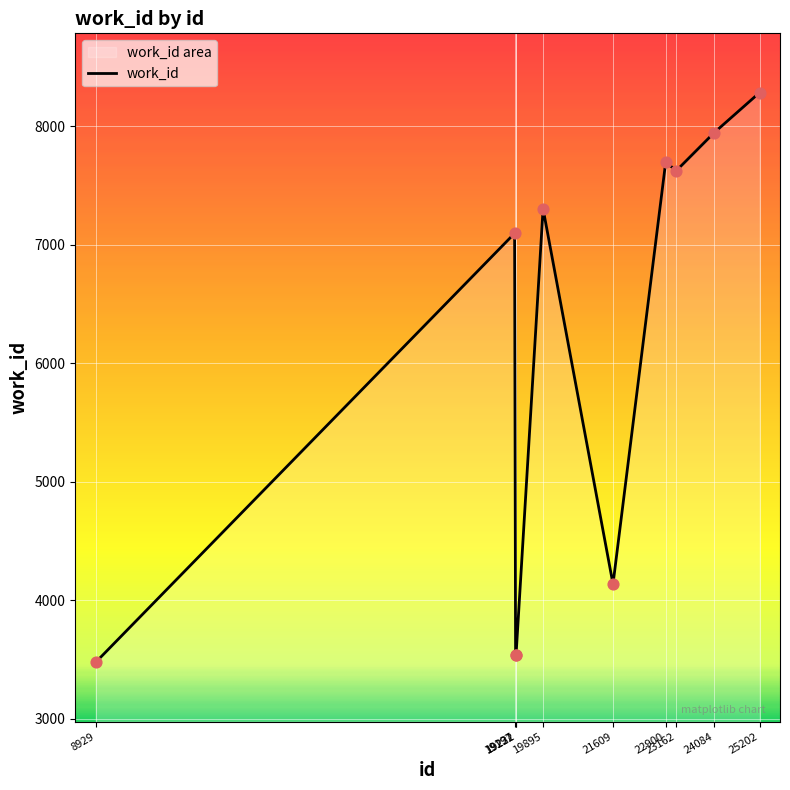

Between 19197 and 21609, which is larger?

19197